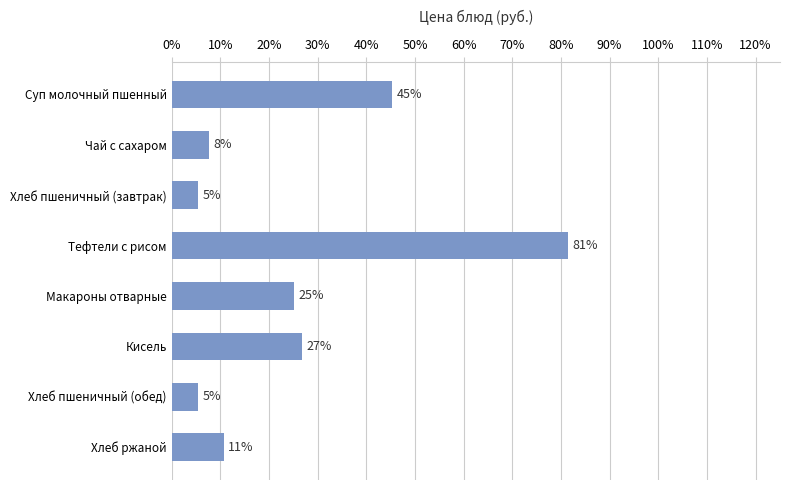

Are the bars horizontal?

Yes